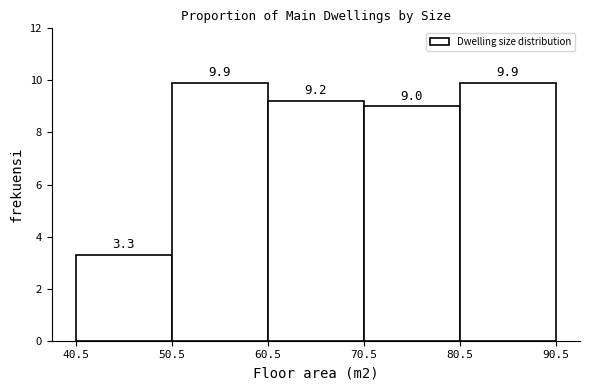

What is the height of the bar covering 70.5 to 80.5 on the x-axis?

9.0